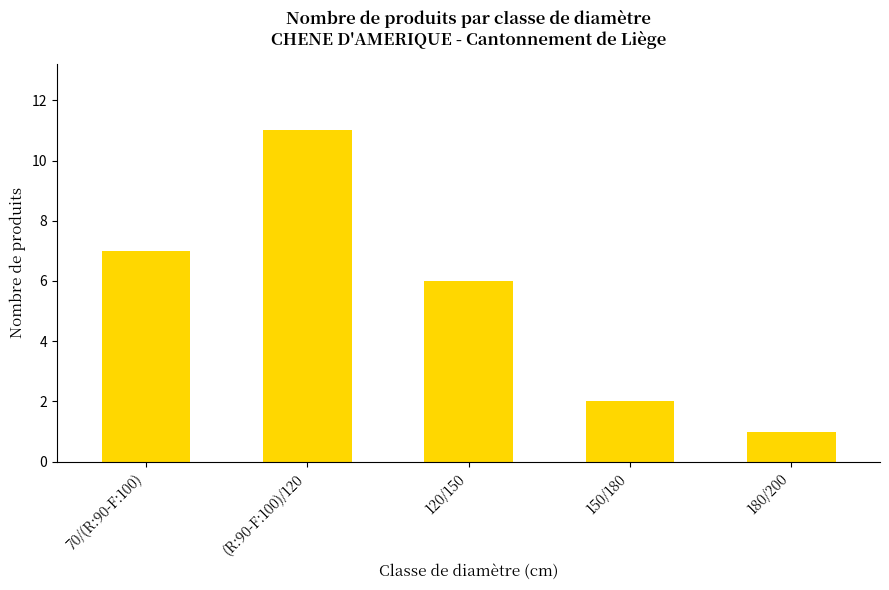

Count the values in the range 2 to 7.

3